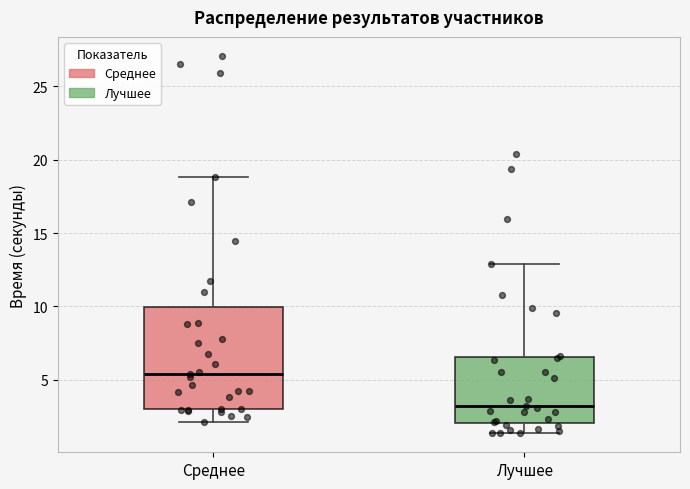

Comparing the boxes themselves (not the whiskers), which one is the tallest?

Среднее